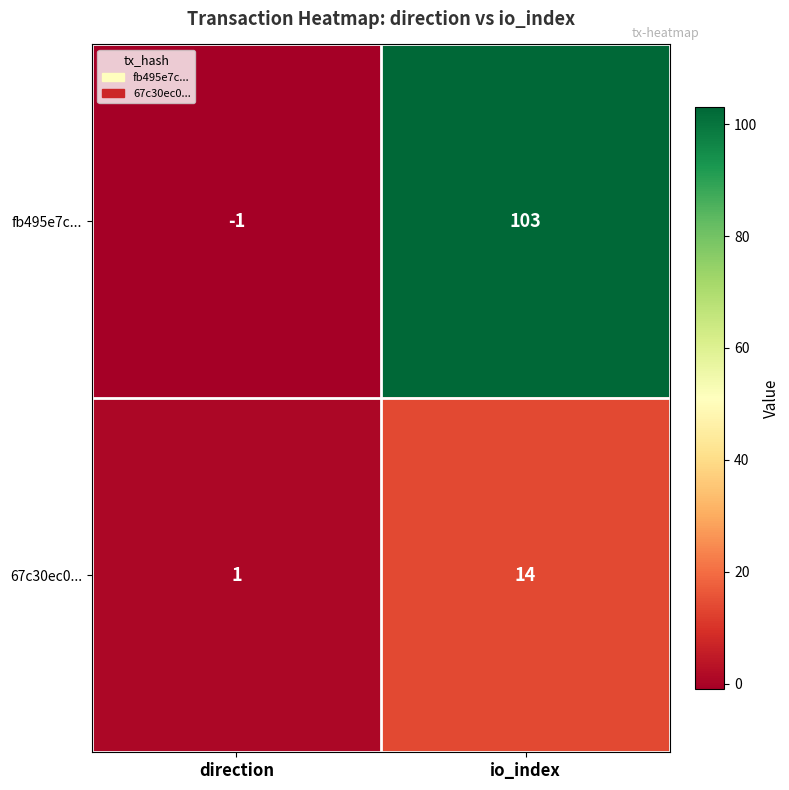

What is the minimum value shown in the chart?

-1